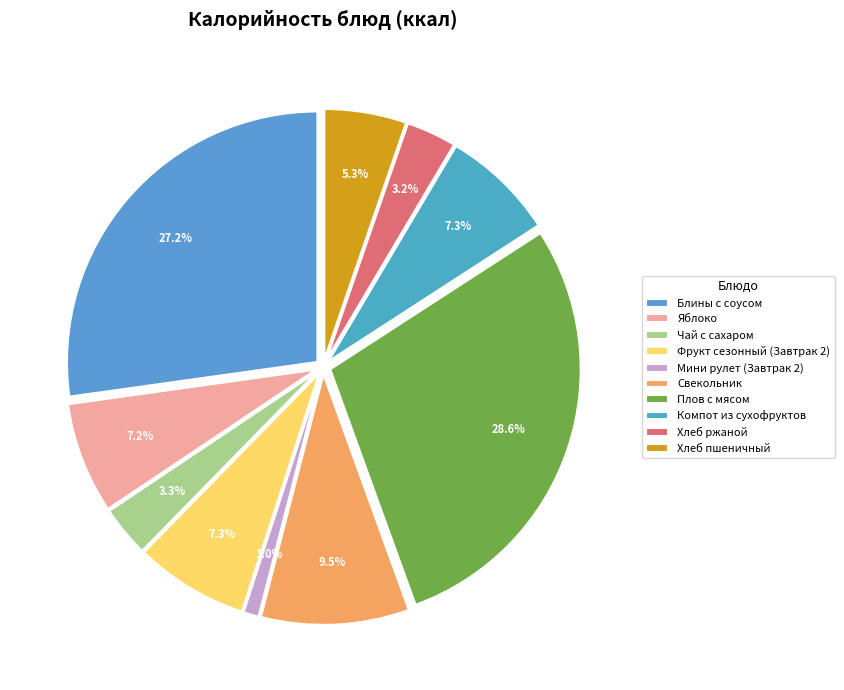

How much of the chart is everything except Чай с сахаром?

96.7%